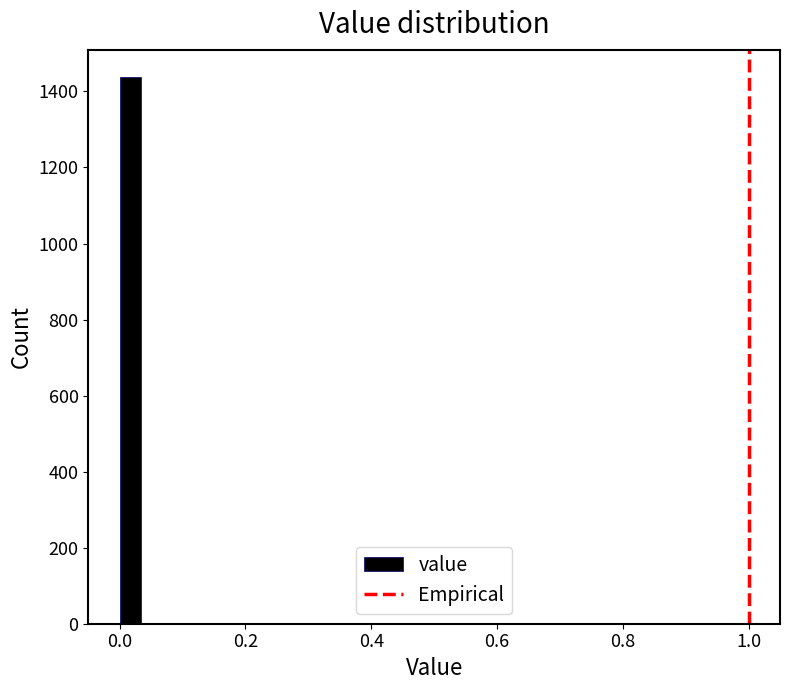

Read against the x-axis, roughly where is the centre of the tallest bar?

0.02